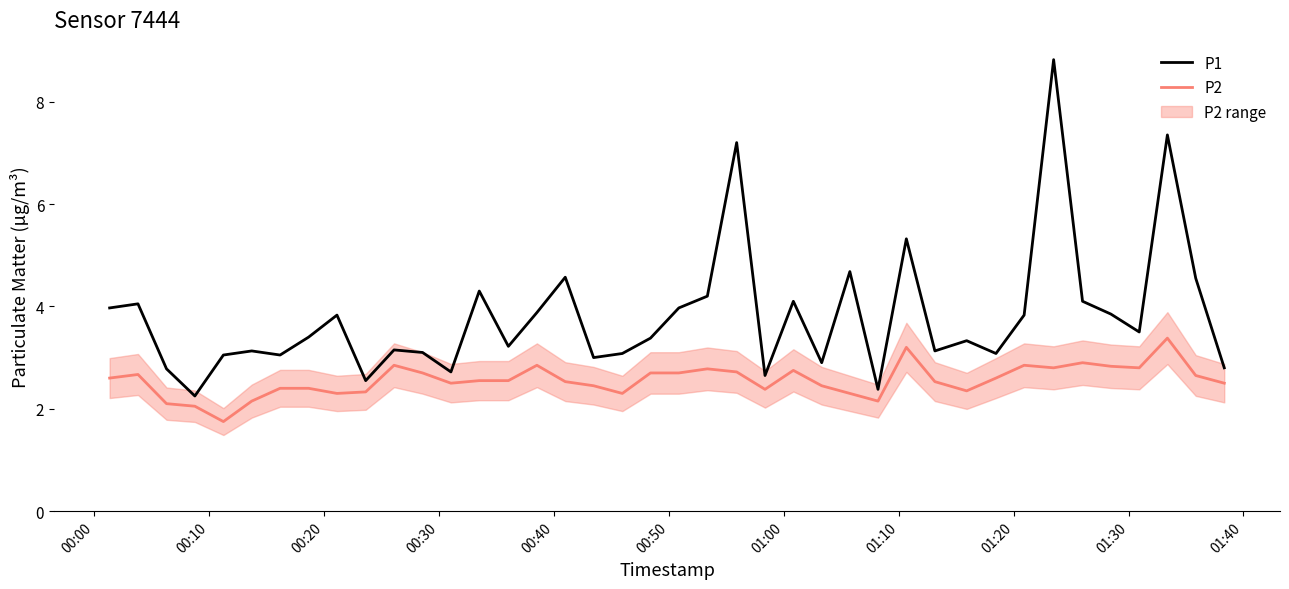

Does the chart have visible grid lines?

No